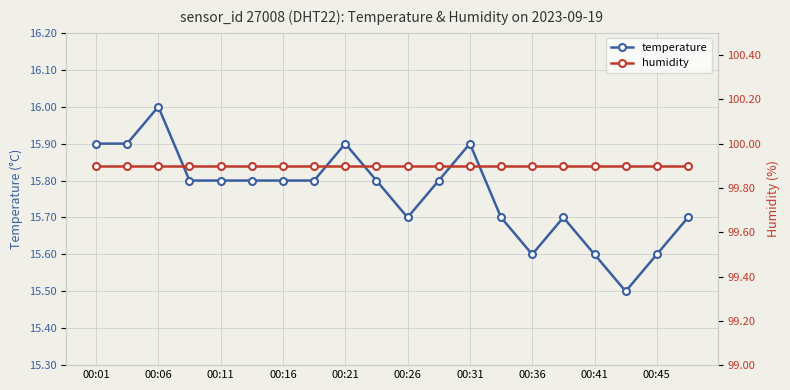

What value does the humidity series have at 00:16?

99.9